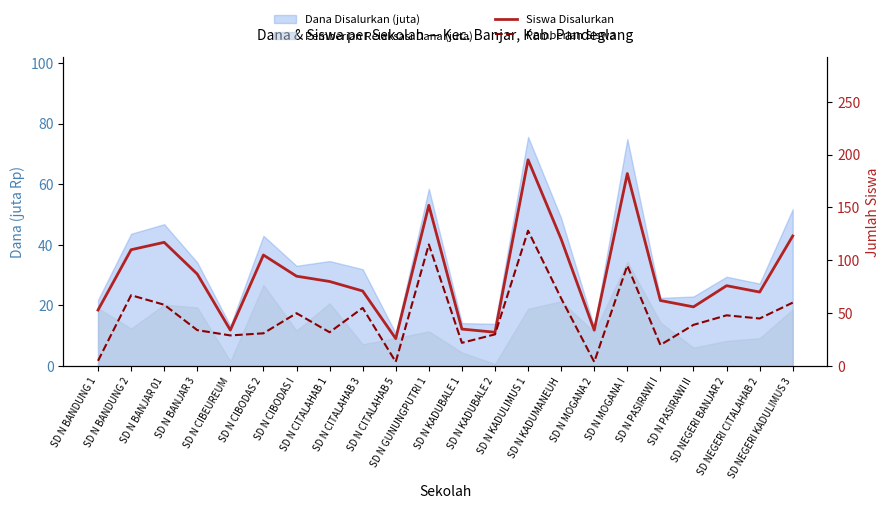

Which series has the largest range (max minus min)?

Siswa Disalurkan